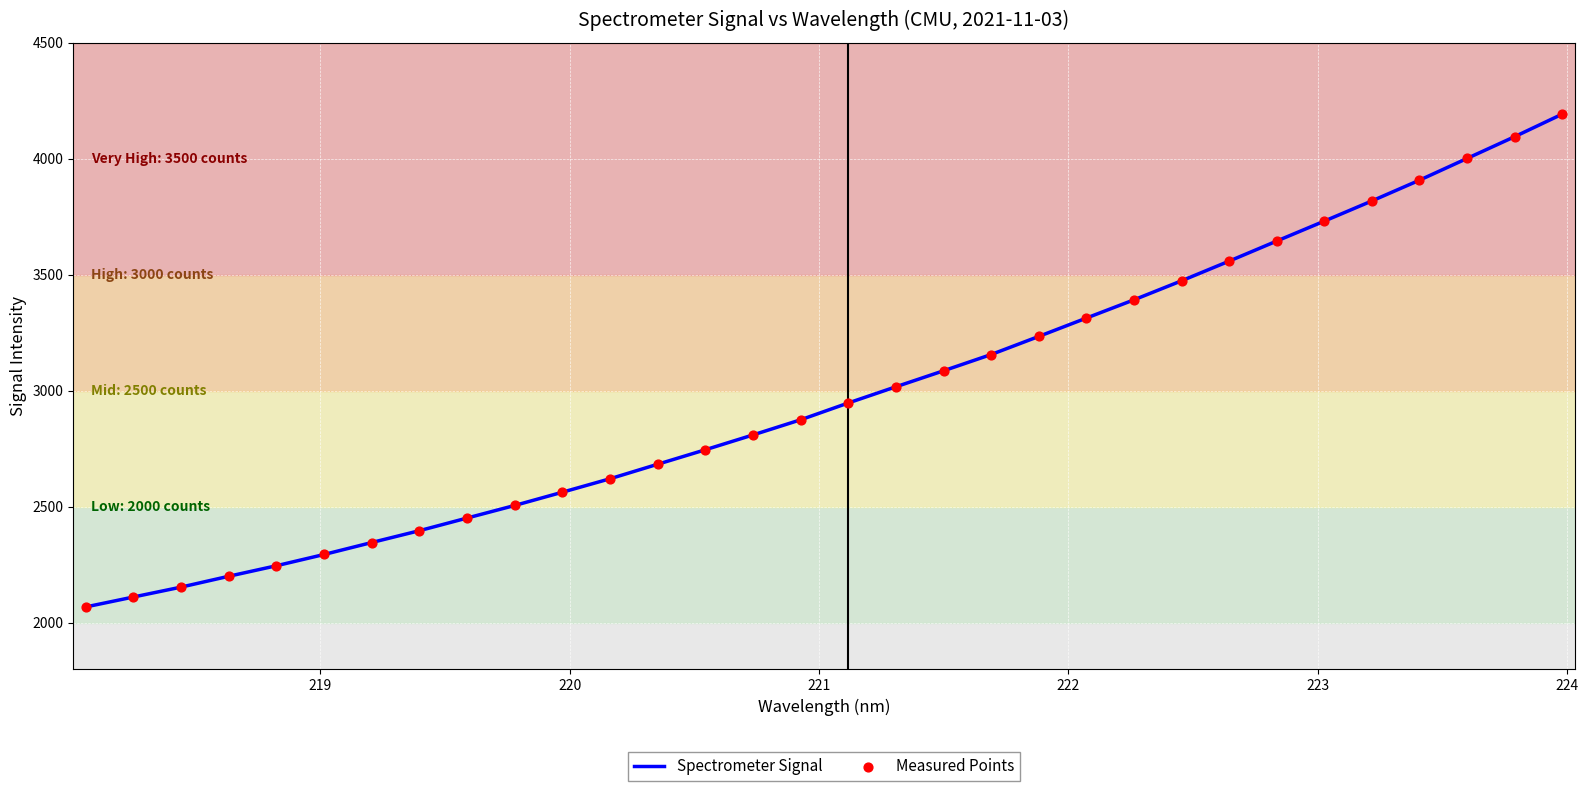

What is the smallest value displayed?

2067.4